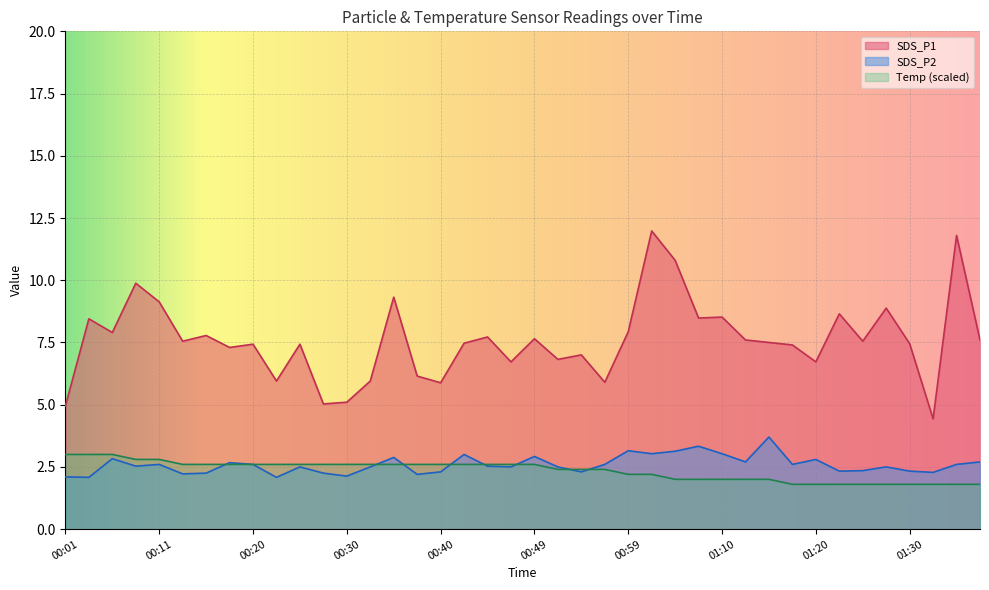

Reading left to right, transcribe all the data shown in this chart.

SDS_P1: 00:01=5.0	00:03=8.4	00:06=7.9	00:08=9.9	00:11=9.1	00:13=7.5	00:15=7.8	00:18=7.3	00:20=7.4	00:23=6.0	00:25=7.4	00:28=5.0	00:30=5.1	00:32=6.0	00:35=9.3	00:37=6.2	00:40=5.9	00:42=7.5	00:45=7.7	00:47=6.7	00:49=7.7	00:52=6.8	00:54=7.0	00:57=5.9	00:59=7.9	01:02=12.0	01:05=10.8	01:07=8.5	01:10=8.5	01:12=7.6	01:15=7.5	01:17=7.4	01:20=6.7	01:22=8.7	01:25=7.5	01:27=8.9	01:30=7.5	01:32=4.4	01:35=11.8	01:37=7.6
SDS_P2: 00:01=2.1	00:03=2.1	00:06=2.8	00:08=2.5	00:11=2.6	00:13=2.2	00:15=2.2	00:18=2.7	00:20=2.6	00:23=2.1	00:25=2.5	00:28=2.2	00:30=2.1	00:32=2.5	00:35=2.9	00:37=2.2	00:40=2.3	00:42=3.0	00:45=2.5	00:47=2.5	00:49=2.9	00:52=2.5	00:54=2.3	00:57=2.6	00:59=3.1	01:02=3.0	01:05=3.1	01:07=3.3	01:10=3.0	01:12=2.7	01:15=3.7	01:17=2.6	01:20=2.8	01:22=2.3	01:25=2.4	01:27=2.5	01:30=2.3	01:32=2.3	01:35=2.6	01:37=2.7
Temp: 00:01=3.0	00:03=3.0	00:06=3.0	00:08=2.8	00:11=2.8	00:13=2.6	00:15=2.6	00:18=2.6	00:20=2.6	00:23=2.6	00:25=2.6	00:28=2.6	00:30=2.6	00:32=2.6	00:35=2.6	00:37=2.6	00:40=2.6	00:42=2.6	00:45=2.6	00:47=2.6	00:49=2.6	00:52=2.4	00:54=2.4	00:57=2.4	00:59=2.2	01:02=2.2	01:05=2.0	01:07=2.0	01:10=2.0	01:12=2.0	01:15=2.0	01:17=1.8	01:20=1.8	01:22=1.8	01:25=1.8	01:27=1.8	01:30=1.8	01:32=1.8	01:35=1.8	01:37=1.8